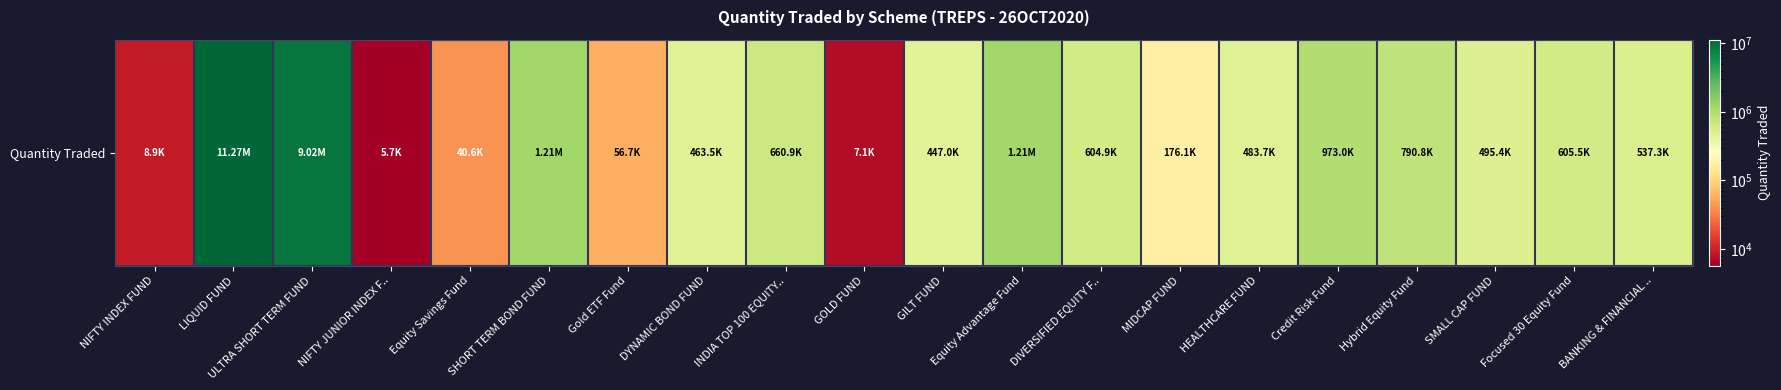

At which label does the data first exceed 537302?

LIQUID FUND